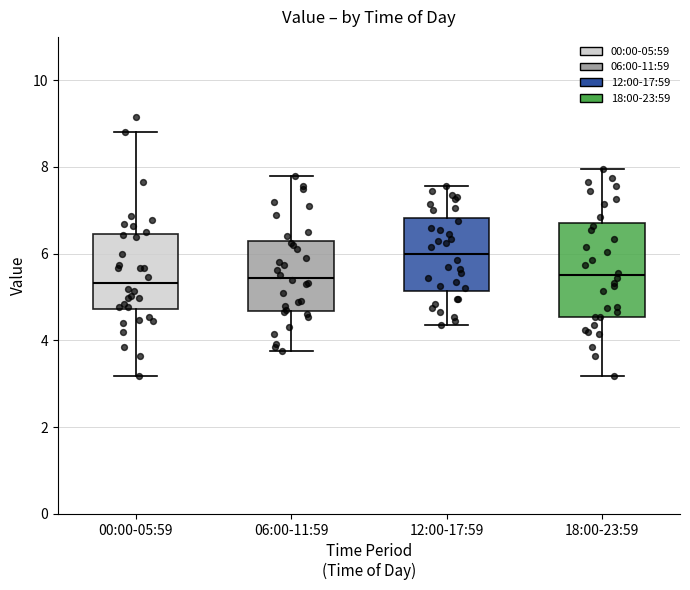

Which box has the highest median line?

12:00-17:59